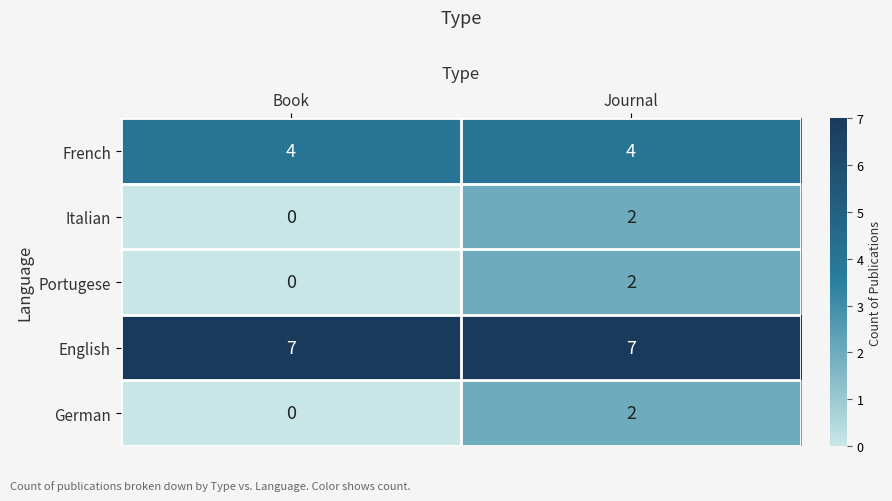

Reading left to right, list all the values displayed in this chart.

French: Book=4	Journal=4
Italian: Book=0	Journal=2
Portugese: Book=0	Journal=2
English: Book=7	Journal=7
German: Book=0	Journal=2